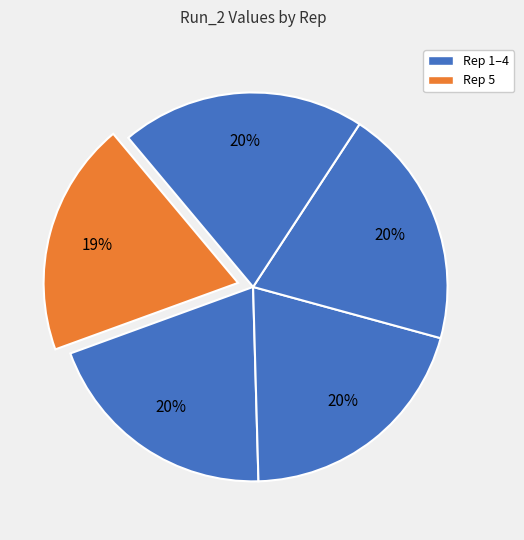

How many slices are in this pie chart?

5